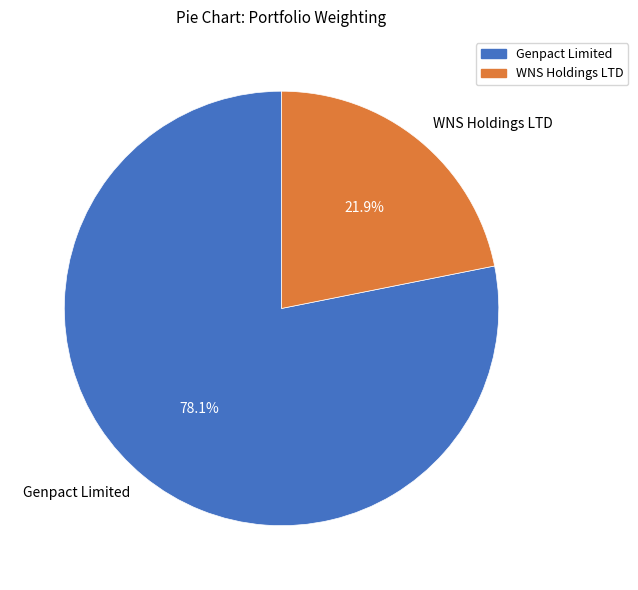

To the nearest percent, what is the difference between the largest and smallest slice percentages?

56%